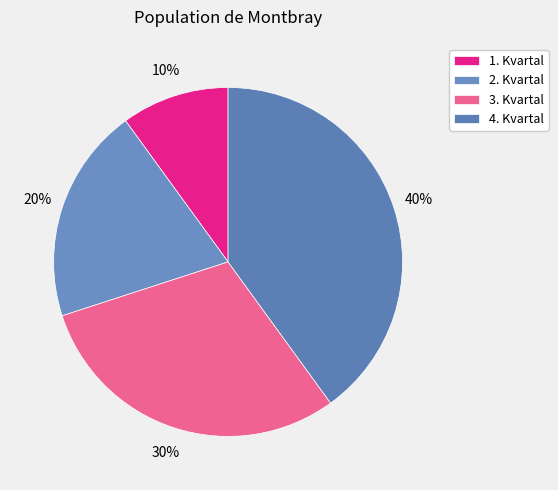

Rank the categories by value from highest to lowest.

4. Kvartal, 3. Kvartal, 2. Kvartal, 1. Kvartal